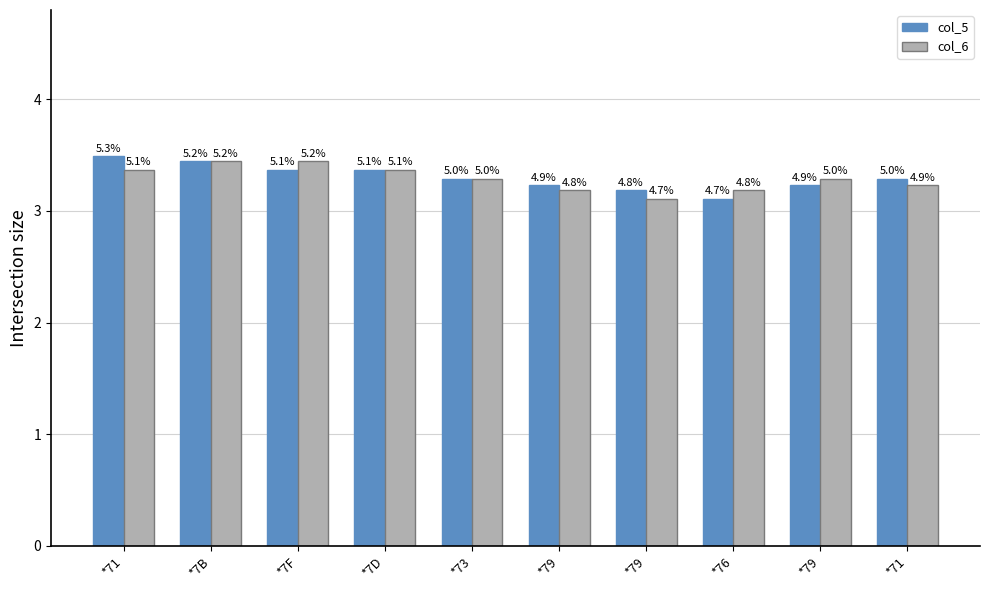

Does the chart contain any negative values?

No